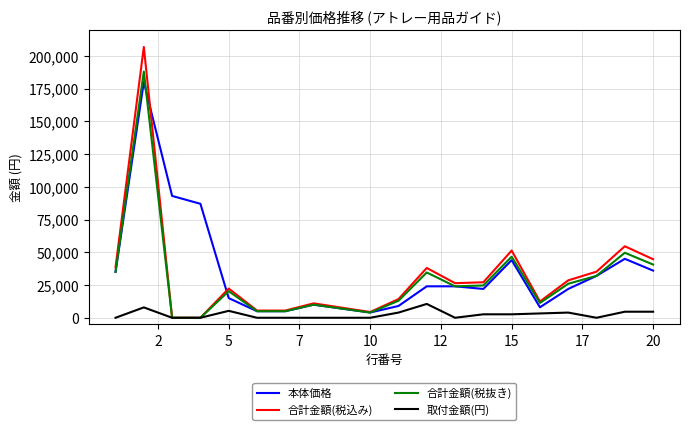

Which series has the widest spread of values?

合計金額(税込み)